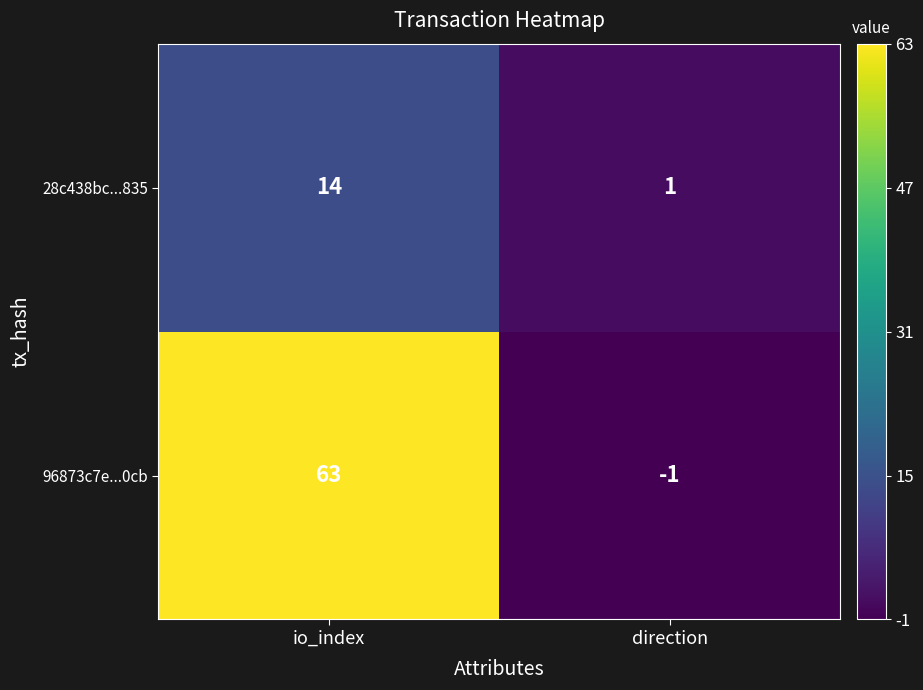

What is the difference between the maximum and minimum values in the 28c438bc...835 series?

13